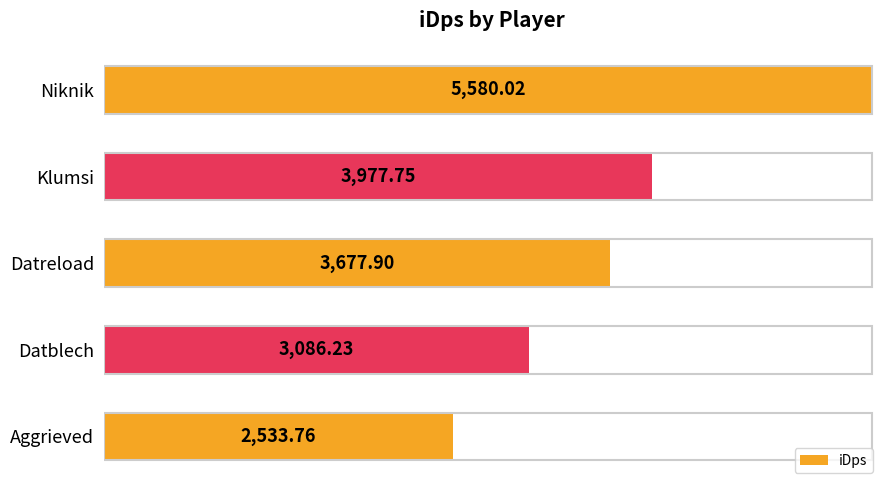

Between Klumsi and Datreload, which is larger?

Klumsi